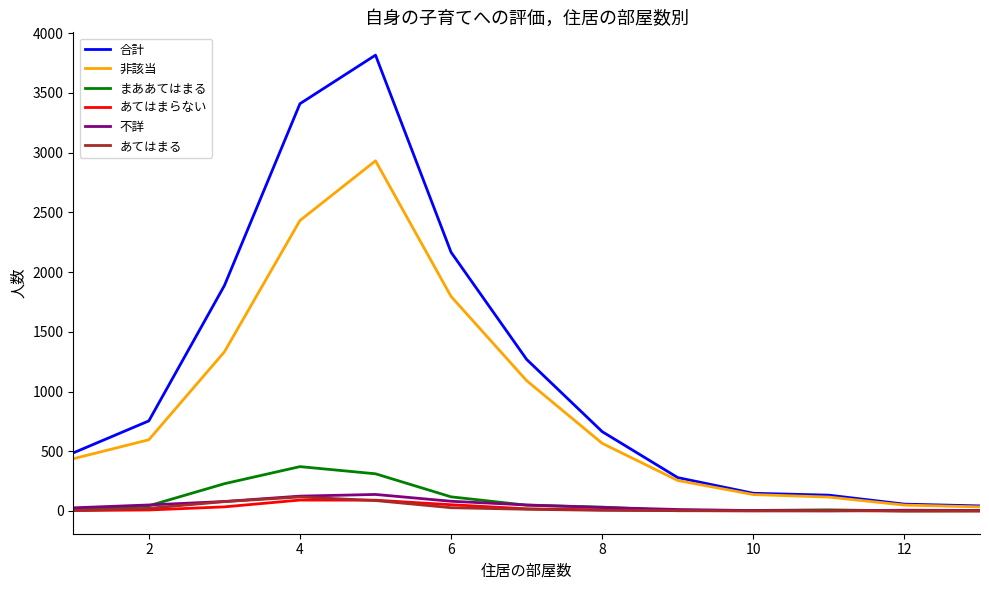

What is the difference between the second highest and minimum values in the 合計 series?

3368